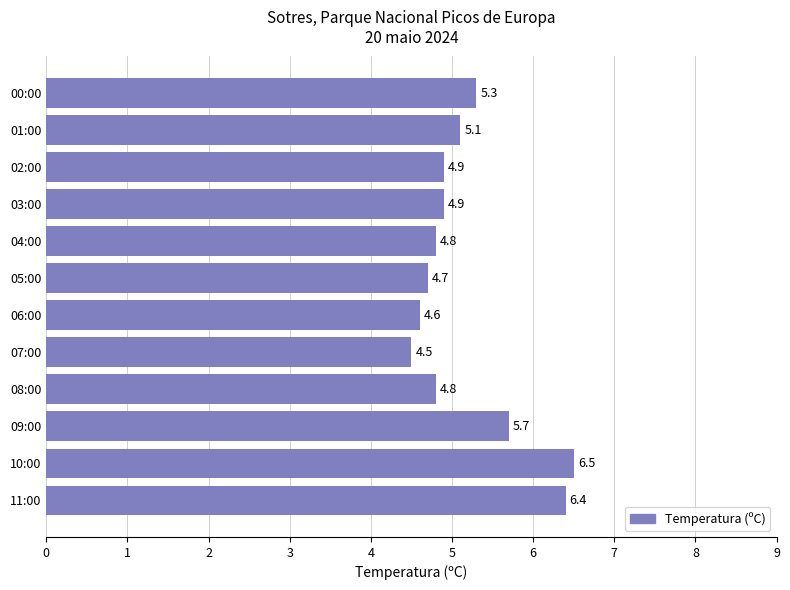

How many series are shown in this chart?

1